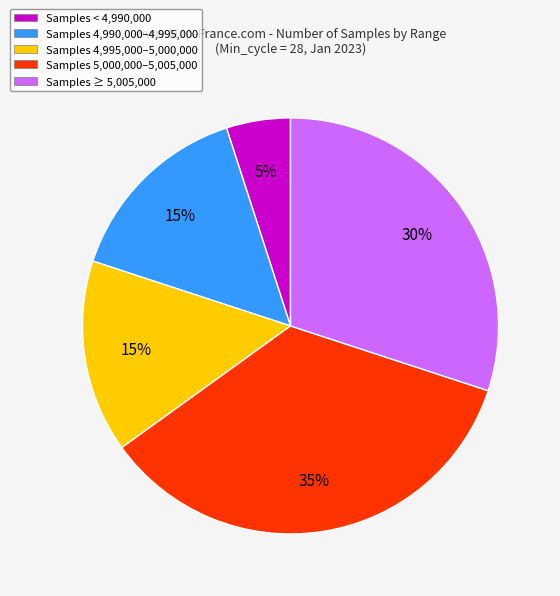

What is the largest slice in the pie chart?

Samples 5,000,000–5,005,000